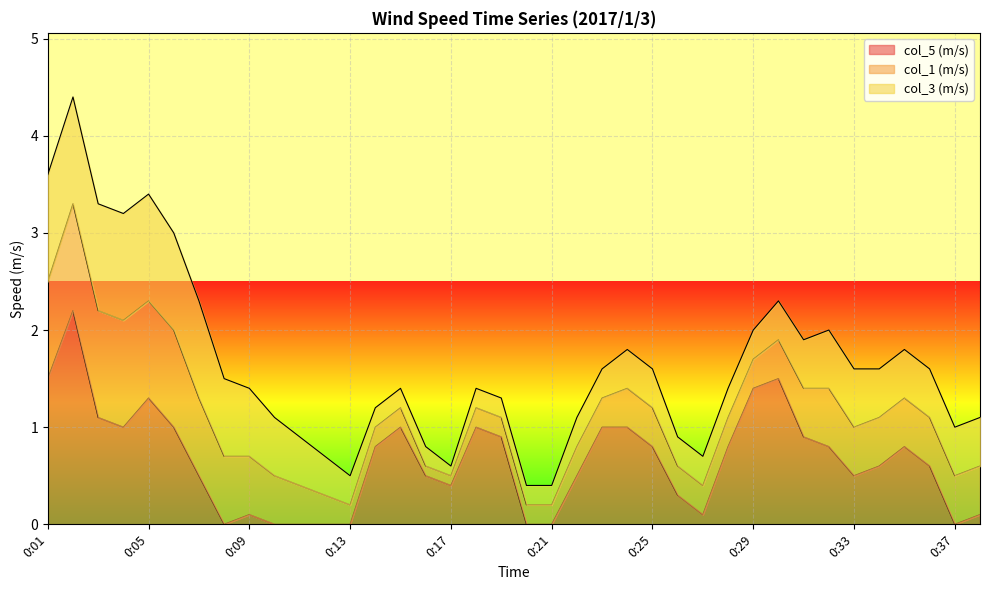

Reading left to right, transcribe all the data shown in this chart.

col_5 (m/s): 1.5	2.2	1.1	1.0	1.3	1.0	0.5	0.0	0.1	0.0	0.0	0.0	0.0	0.8	1.0	0.5	0.4	1.0	0.9	0.0	0.0	0.5	1.0	1.0	0.8	0.3	0.1	0.8	1.4	1.5	0.9	0.8	0.5	0.6	0.8	0.6	0.0	0.1
col_1 (m/s): 1.0	1.1	1.1	1.1	1.0	1.0	0.8	0.7	0.6	0.5	0.4	0.3	0.2	0.2	0.2	0.1	0.1	0.2	0.2	0.2	0.2	0.3	0.3	0.4	0.4	0.3	0.3	0.3	0.3	0.4	0.5	0.6	0.5	0.5	0.5	0.5	0.5	0.5
col_3 (m/s): 1.1	1.1	1.1	1.1	1.1	1.0	1.0	0.8	0.7	0.6	0.5	0.4	0.3	0.2	0.2	0.2	0.1	0.2	0.2	0.2	0.2	0.3	0.3	0.4	0.4	0.3	0.3	0.3	0.3	0.4	0.5	0.6	0.6	0.5	0.5	0.5	0.5	0.5